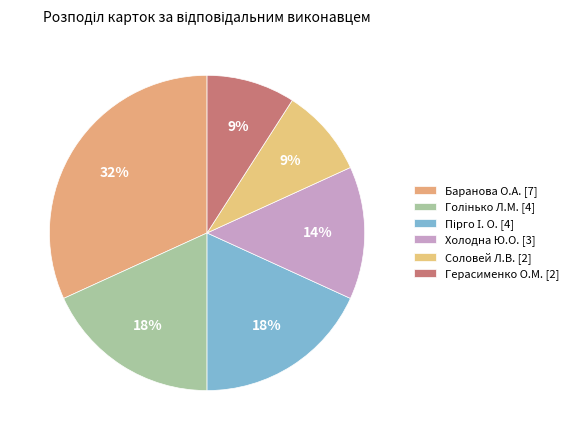

Count the number of slices in the pie.

6